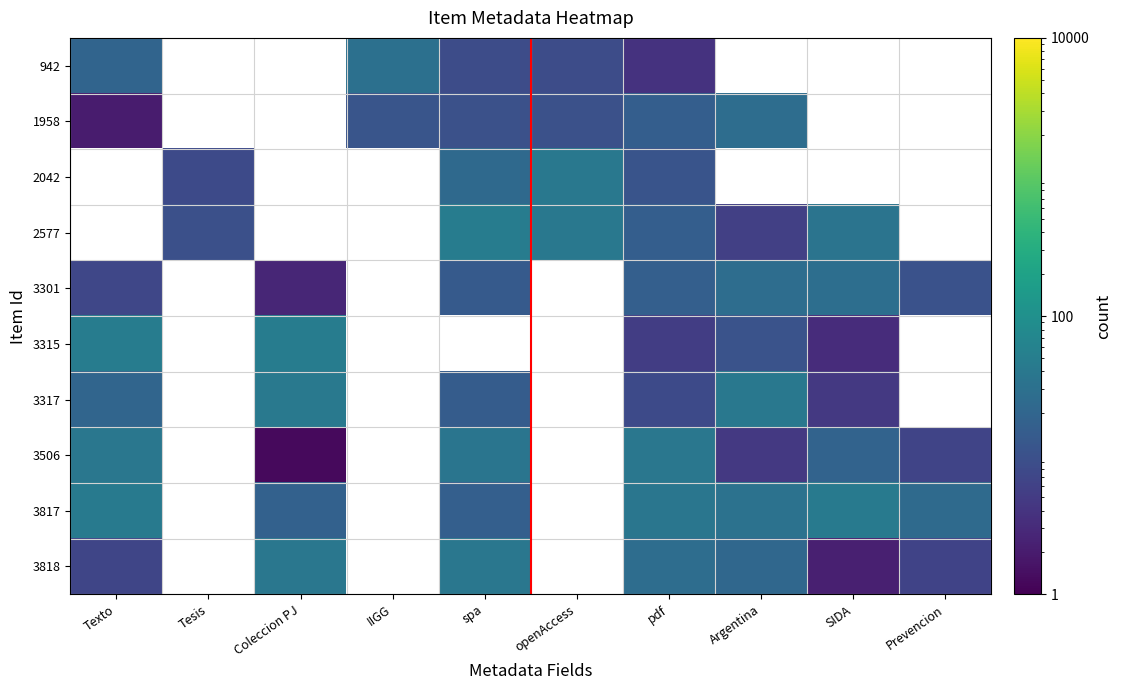

At how many categories does at least one series exceed 12?

9